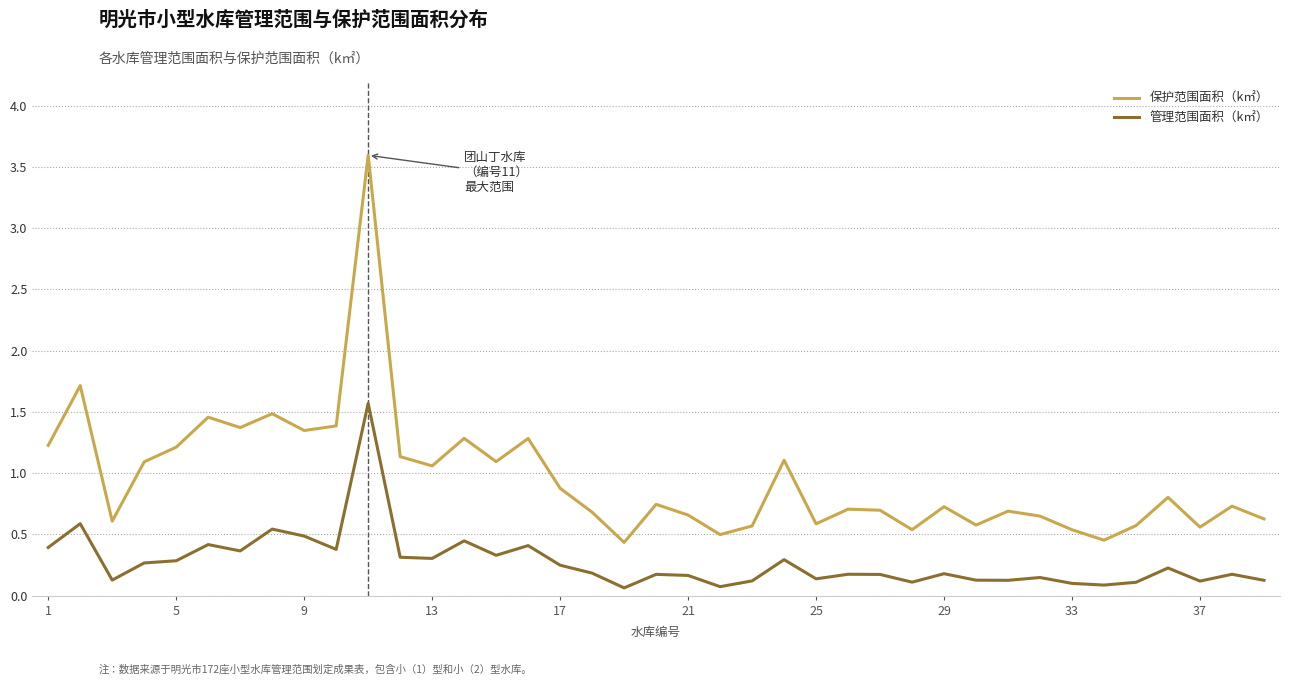

True or false: 管理范围面积（k㎡） and 保护范围面积（k㎡） intersect in this chart.

False